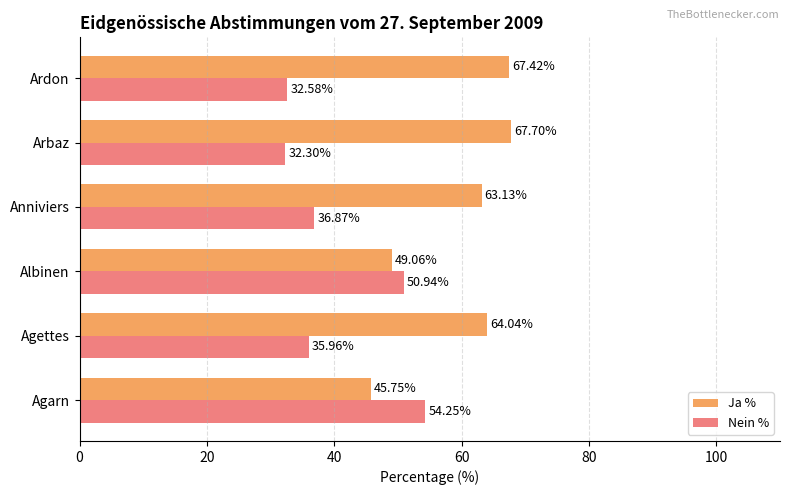

What is the difference between the highest and lowest values at Albinen?

1.9